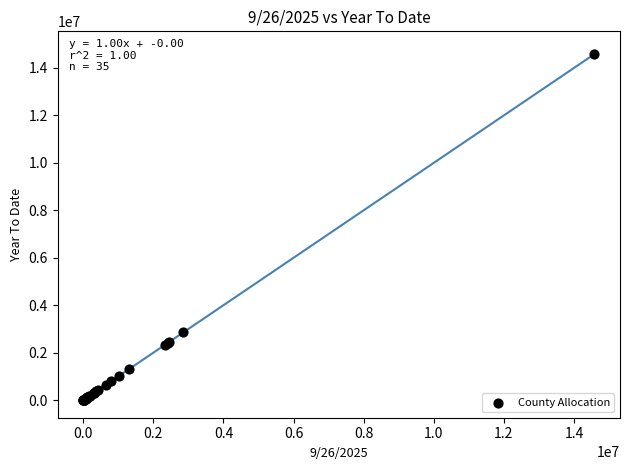

What Y value in the scatter plot is closest to 7291358?

2855882.8